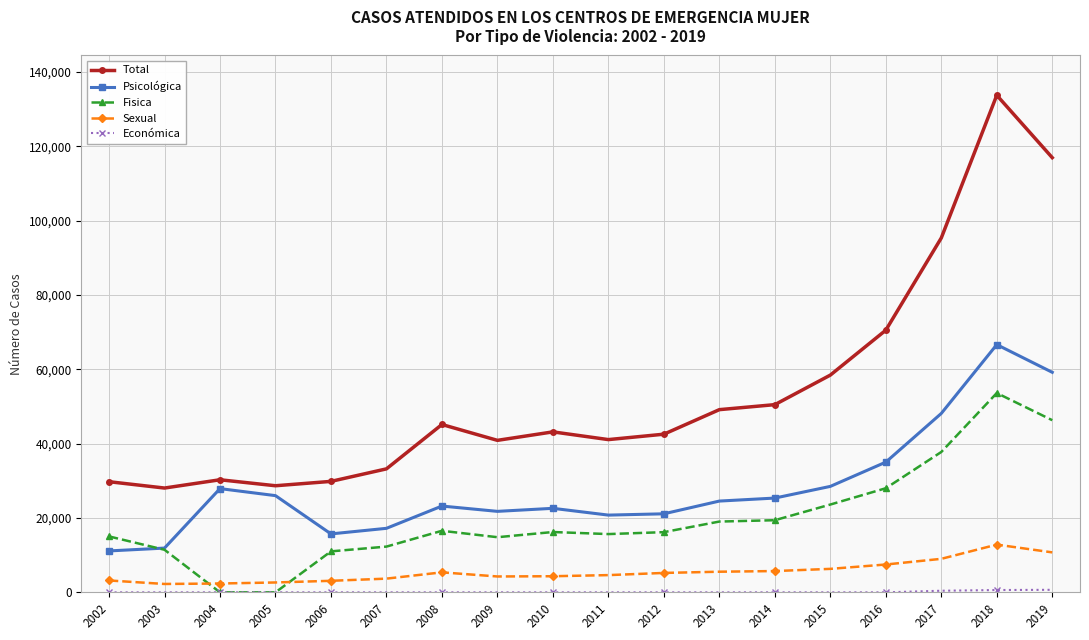

True or false: Total has a value of 70510 at 2016.

True